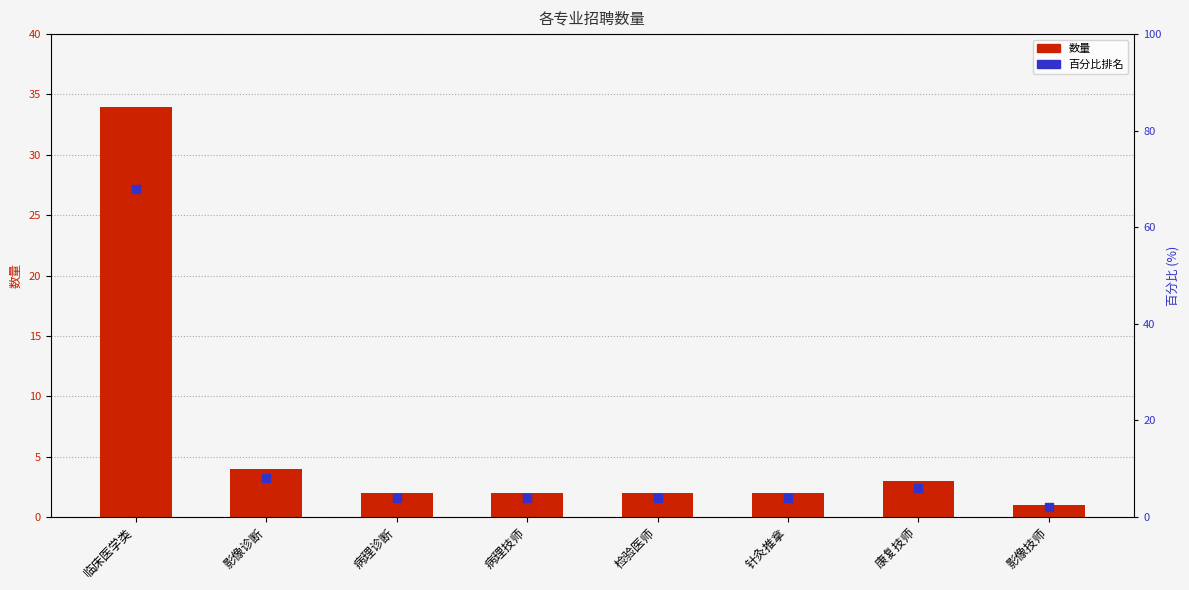

What are all the series names shown in the legend?

数量, 百分比排名